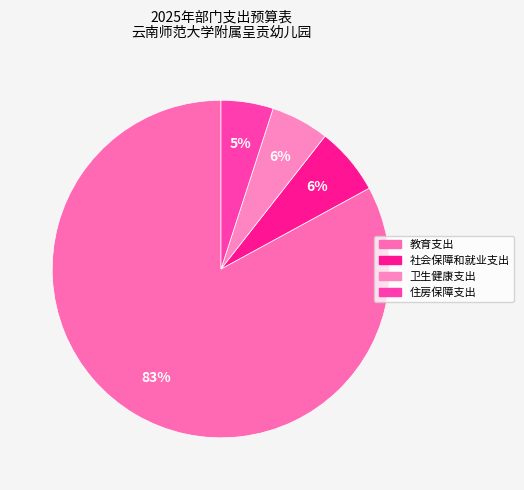

How many slices are in this pie chart?

4